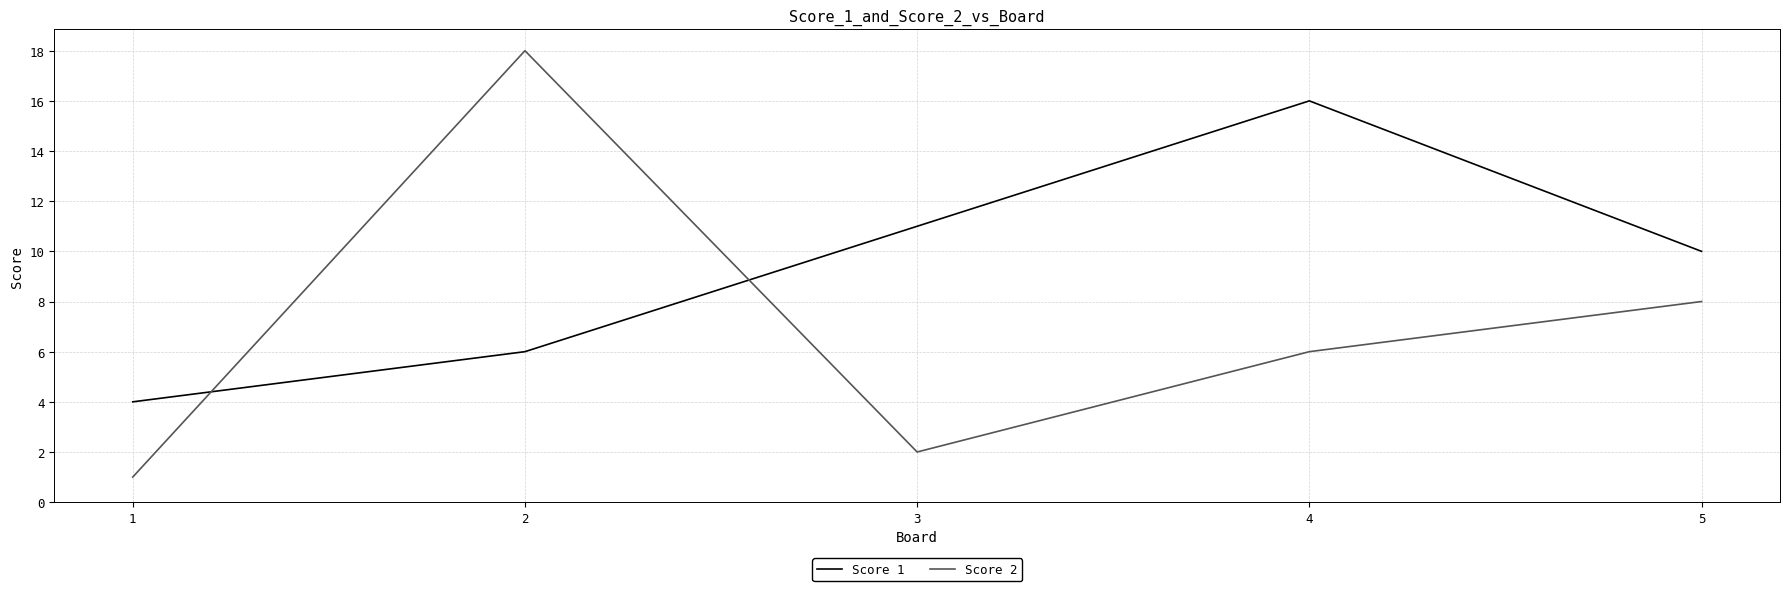

What is the average value of the Score 2 series?

7